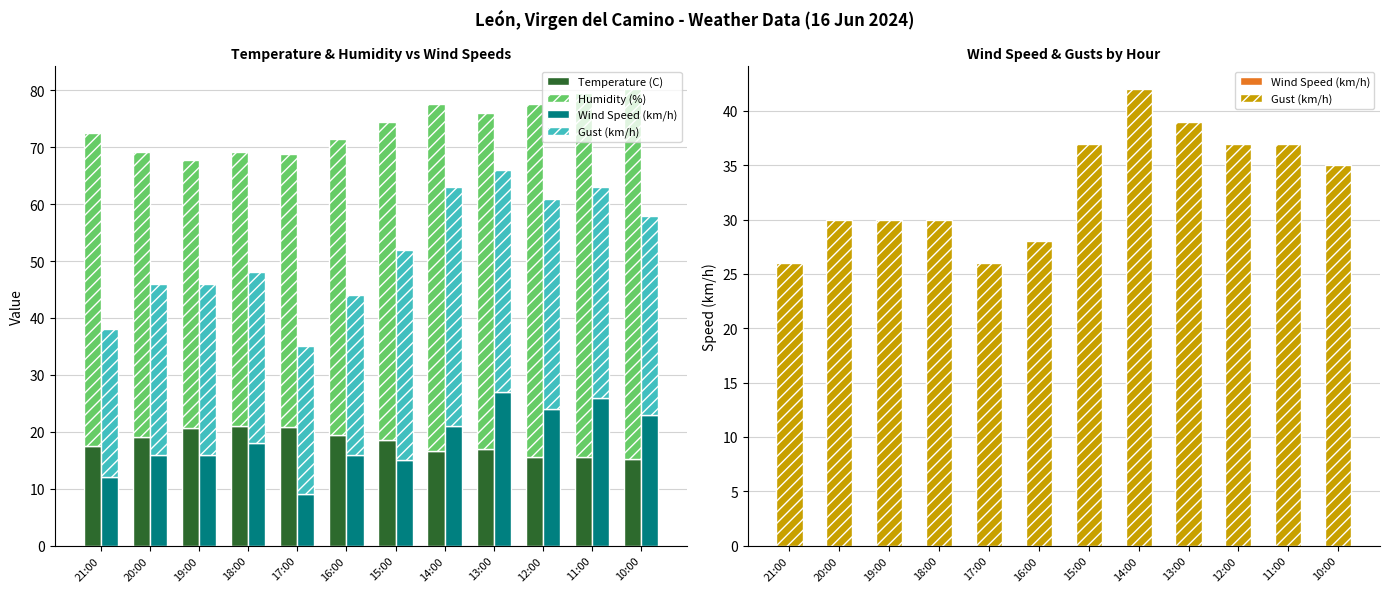

Is it true that Gust (km/h) equals 42.0 at 14:00?

True